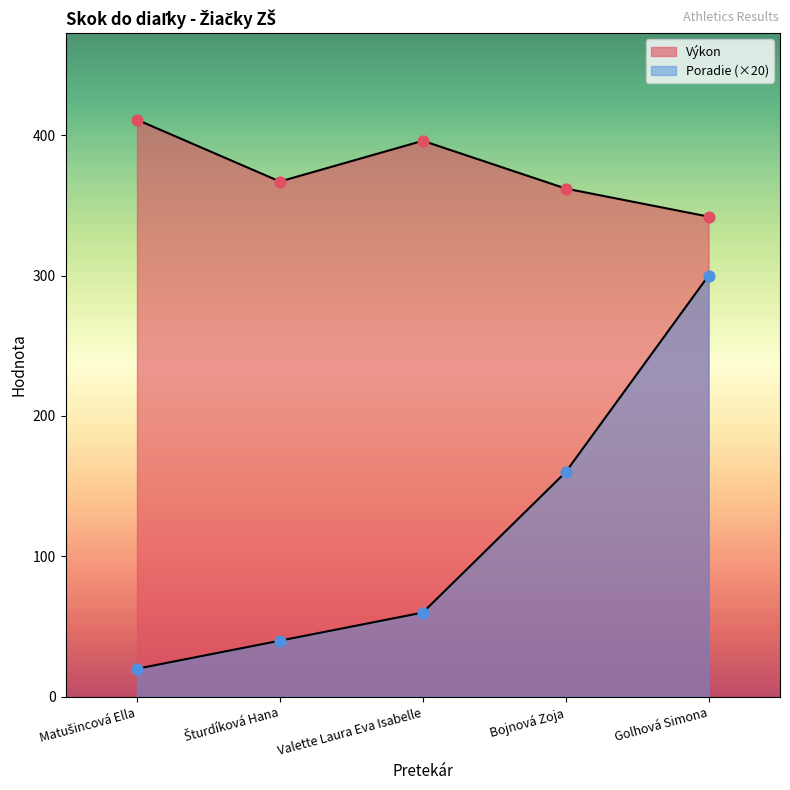

Is the value of Výkon at Valette Laura Eva Isabelle greater than the value of Poradie at Golhová Simona?

Yes